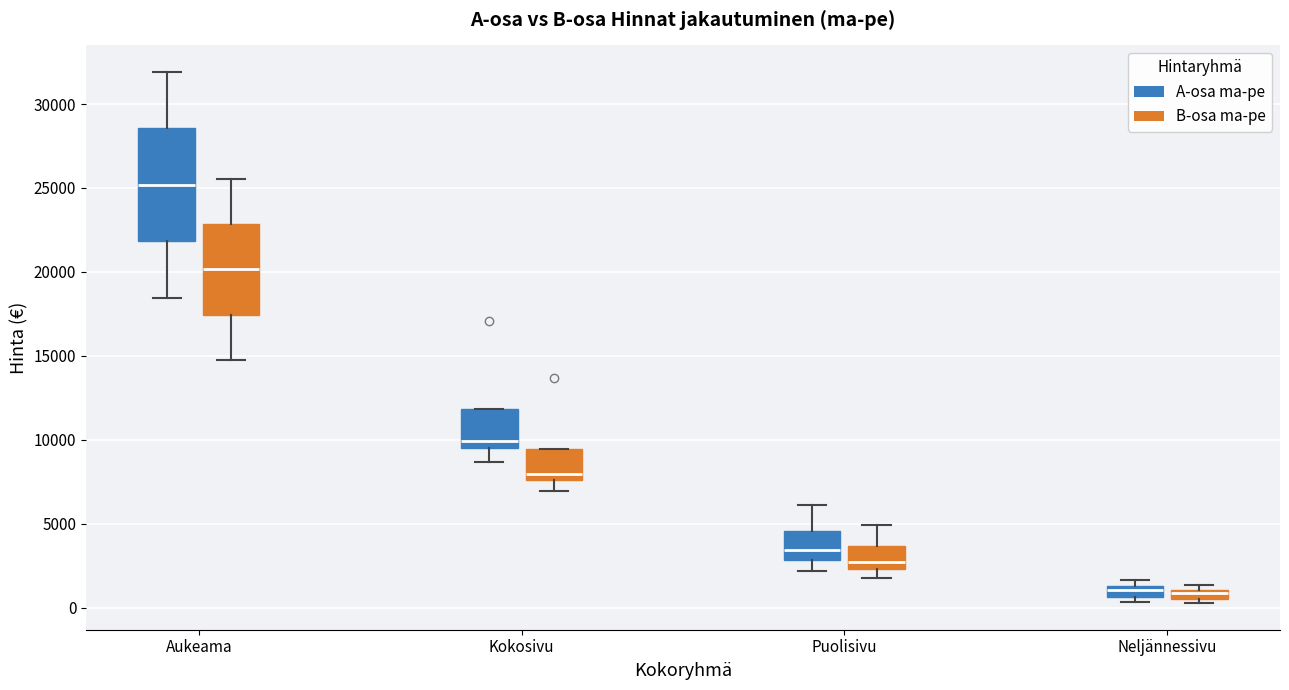

Where is the upper edge of the box for Puolisivu (A-osa ma-pe) on the y-axis? The values are not printed on the chart, so give them approximately, as read against the axis.

4500